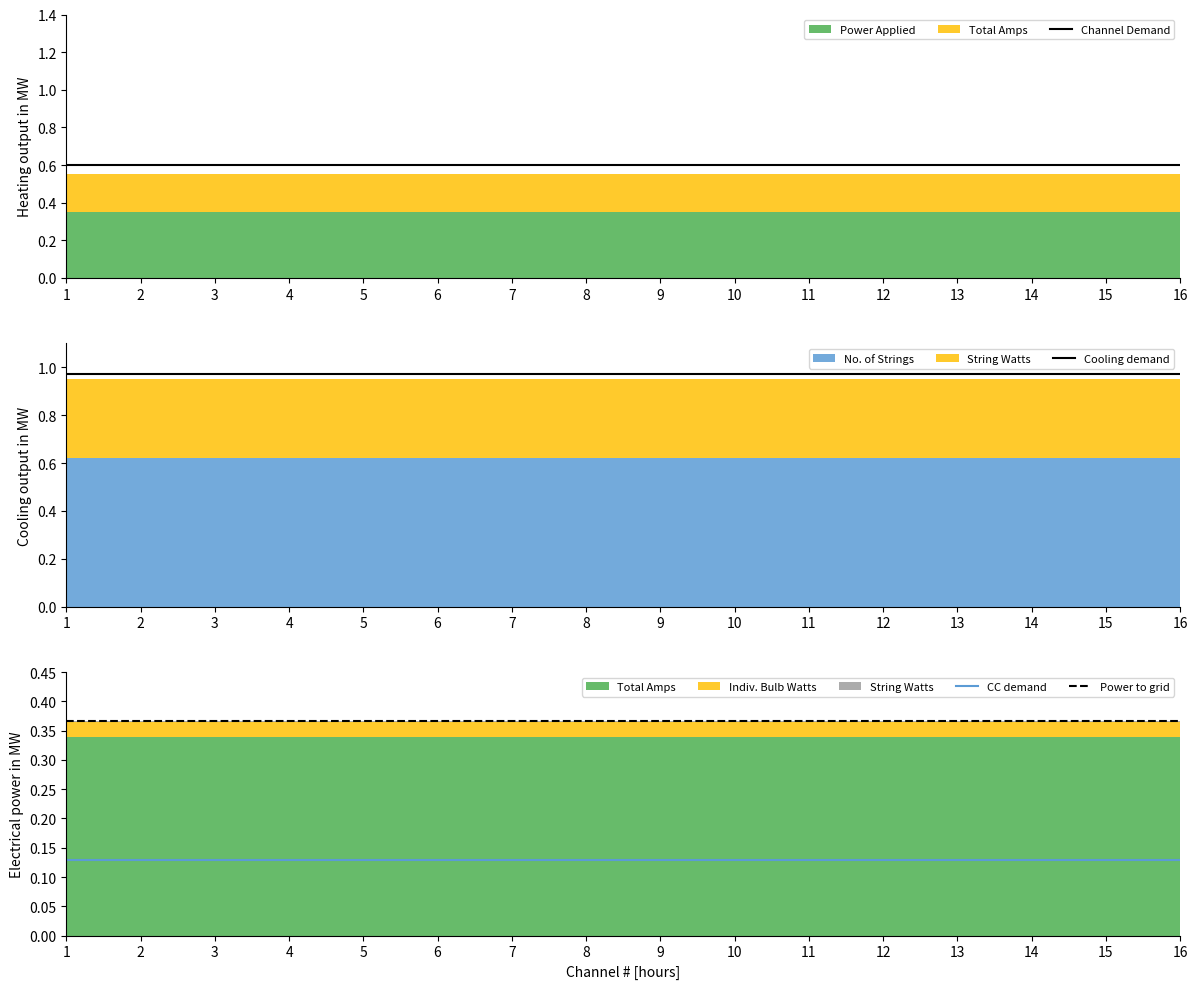

The CC demand series shows 0.1 at 6. True or false?

True